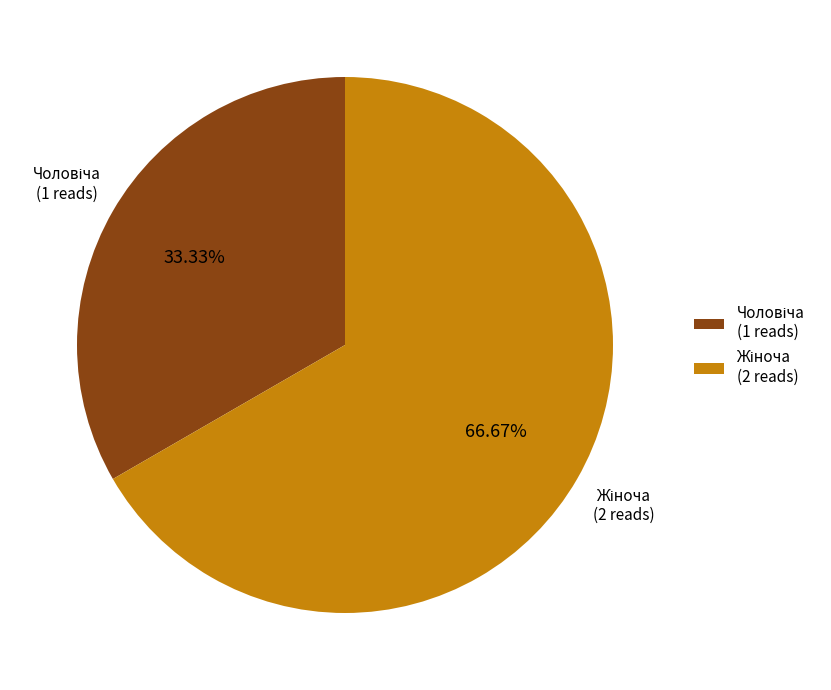

Is there any slice that represents more than half of the pie?

Yes